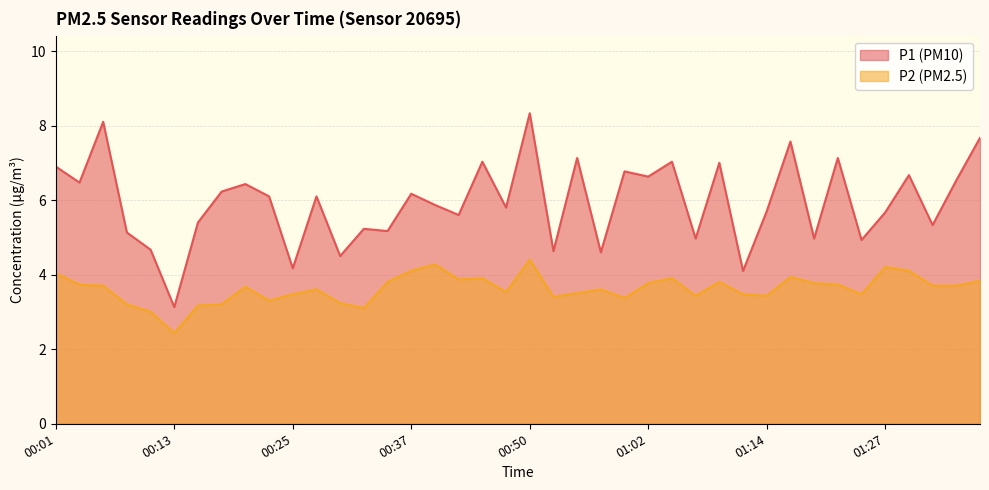

At which label does P1 first exceed 6?

00:01